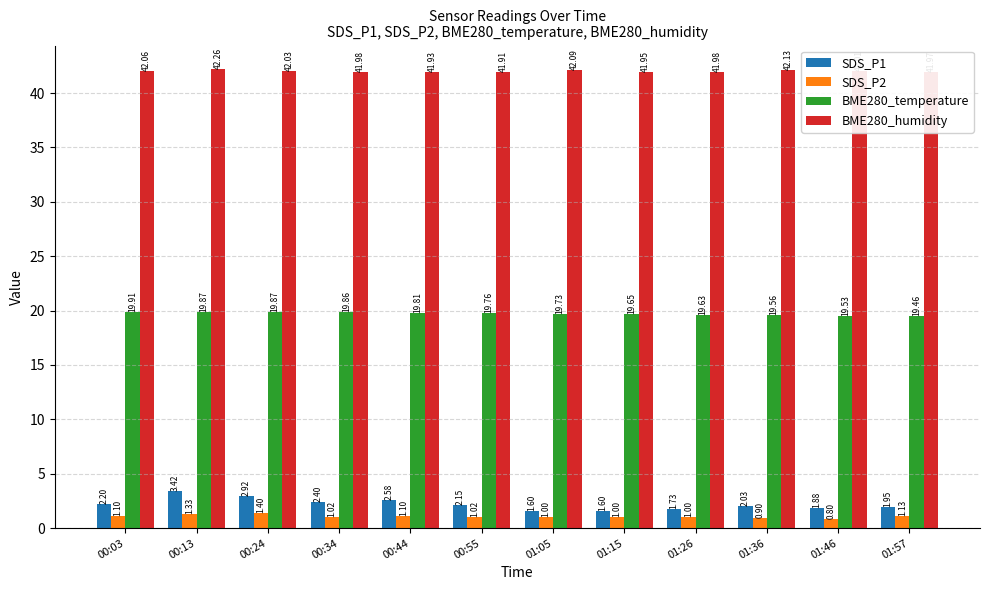

Rank the series by their maximum value, from lowest to highest.

SDS_P2, SDS_P1, BME280_temperature, BME280_humidity